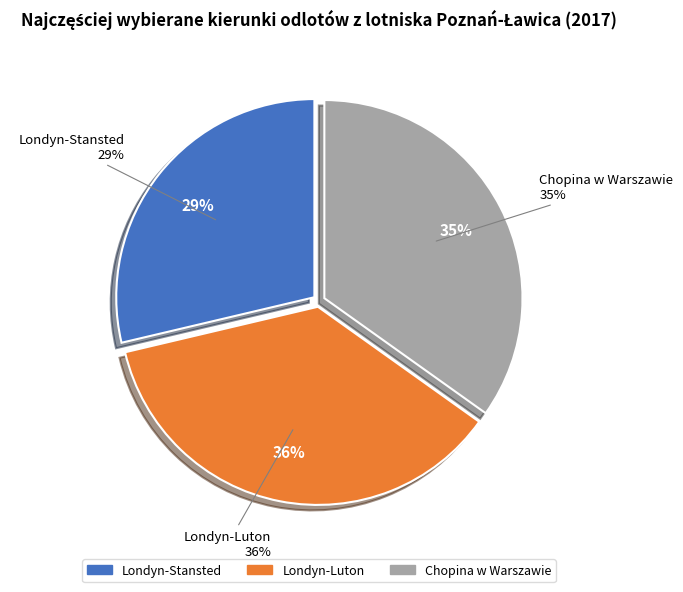

Is it true that Lotnisko Londyn-Luton (Wielka Brytania) is 49% of the pie?

False